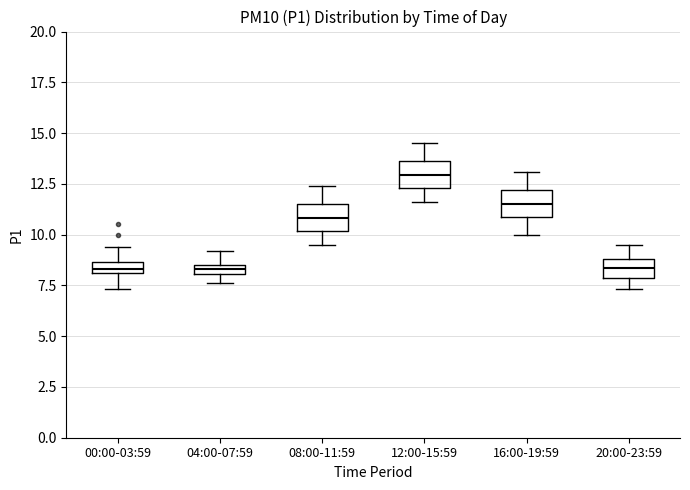

Where does the upper whisker of the box for 04:00-07:59 end on the y-axis? The values are not printed on the chart, so give them approximately, as read against the axis.

9.0